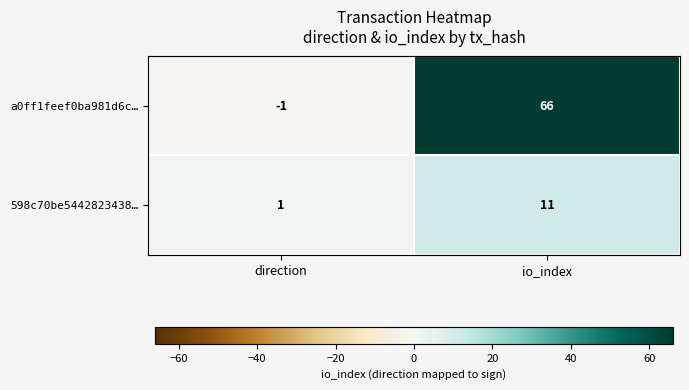

At which category does the chart reach its peak across all series?

io_index